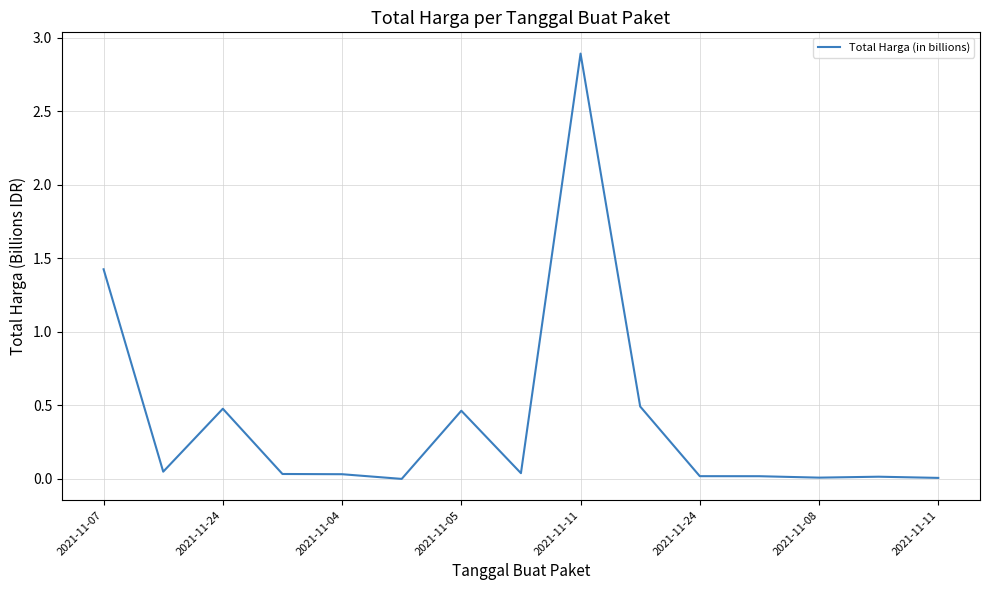

What is the maximum value shown in the chart?

2.9